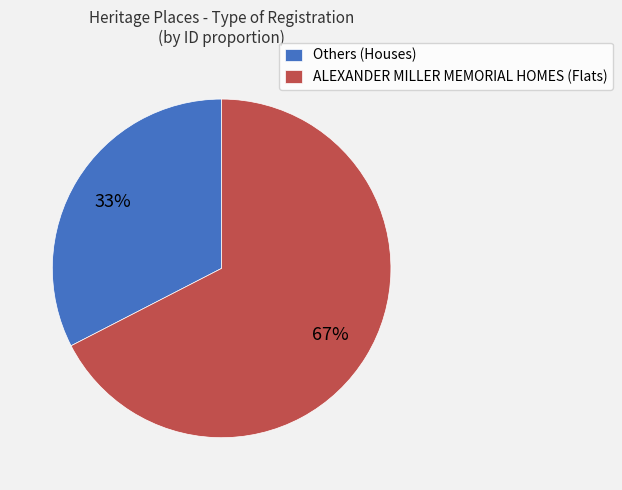

Approximately how many times larger is the value at Others (Houses) compared to ALEXANDER MILLER MEMORIAL HOMES (Flats)?

0.5